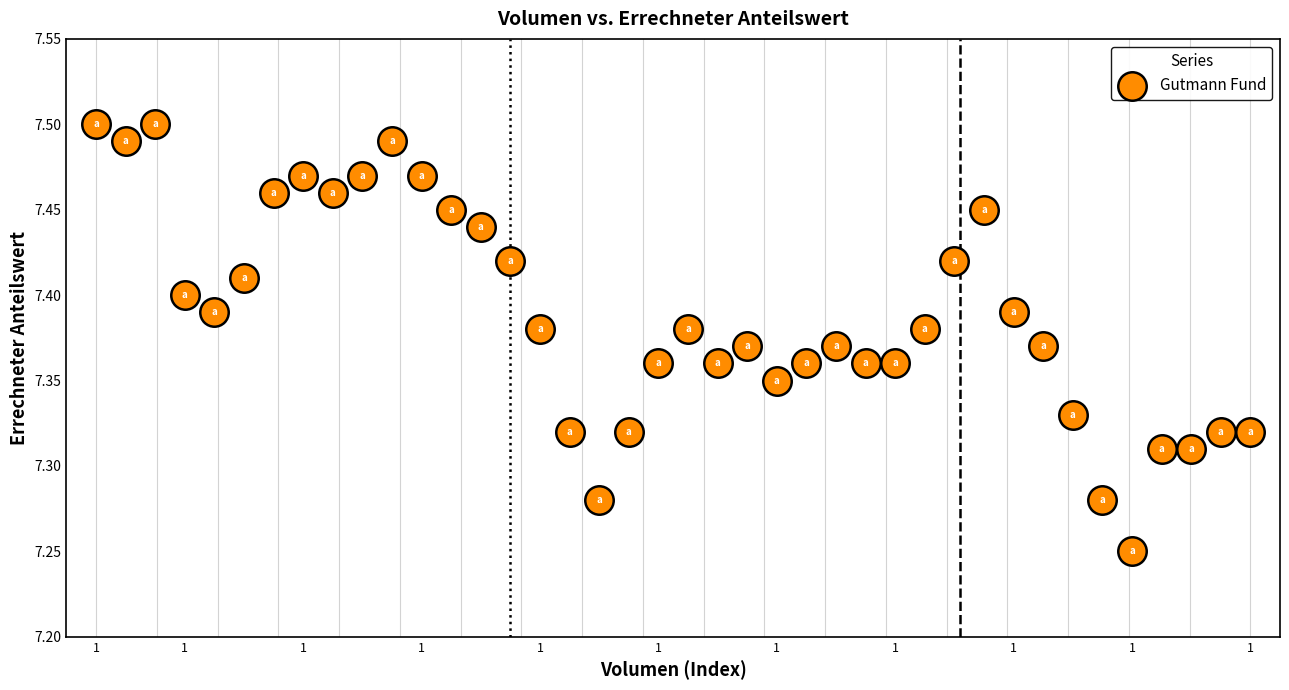

How many data points are displayed?

40